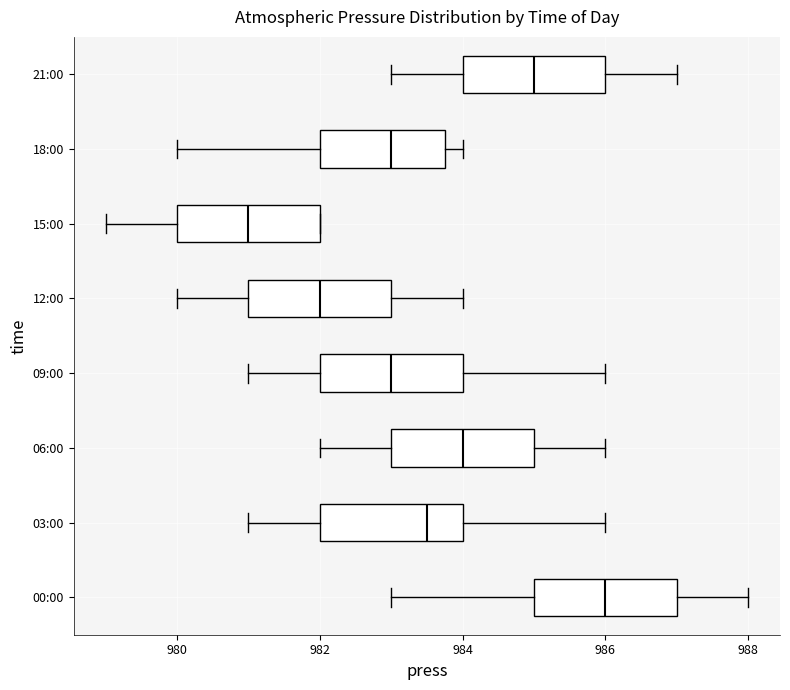

Reading bottom to top, transcribe this box plot: for each box, give where its median line is, the range the box spans, and where its two whiskers end, as read against the x-axis. The values are not printed on the chart, so give them approximately, as read against the axis.

00:00: median 986.0, box 985.0 to 987.0, whiskers 983.0 to 988.0
03:00: median 983.6, box 982.0 to 984.0, whiskers 981.0 to 986.0
06:00: median 984.0, box 983.0 to 985.0, whiskers 982.0 to 986.0
09:00: median 983.0, box 982.0 to 984.0, whiskers 981.0 to 986.0
12:00: median 982.0, box 981.0 to 983.0, whiskers 980.0 to 984.0
15:00: median 981.0, box 980.0 to 982.0, whiskers 979.0 to 982.0
18:00: median 983.0, box 982.0 to 983.8, whiskers 980.0 to 984.0
21:00: median 985.0, box 984.0 to 986.0, whiskers 983.0 to 987.0